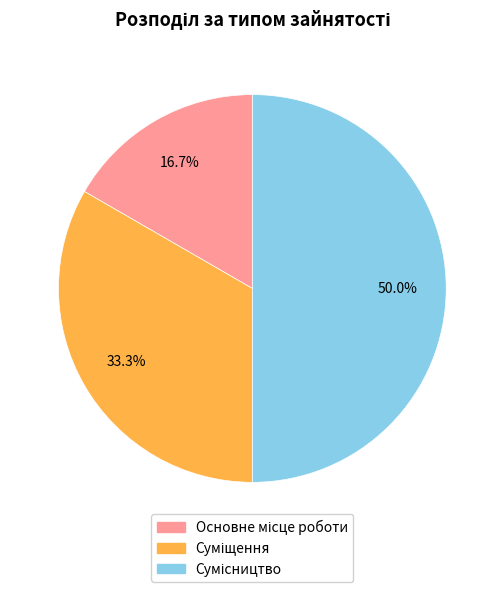

Does Сумісництво account for over 50% of the chart?

No